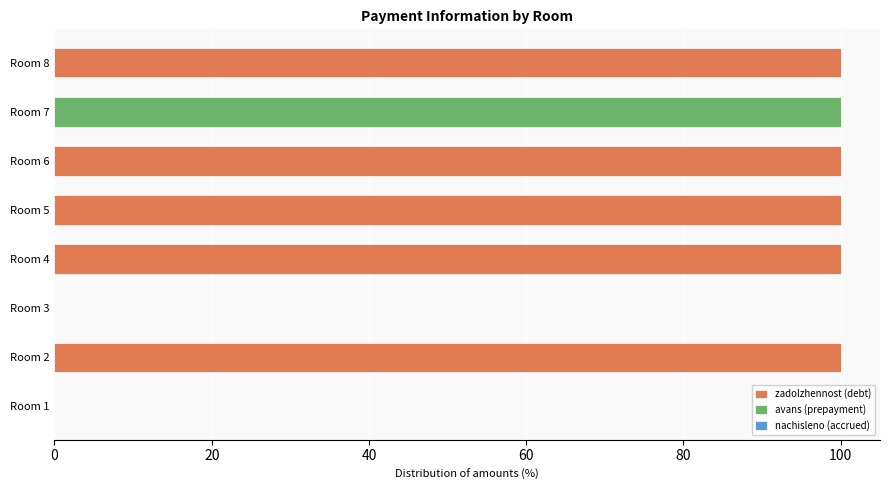

What is the total value across all series at Room 7?

100